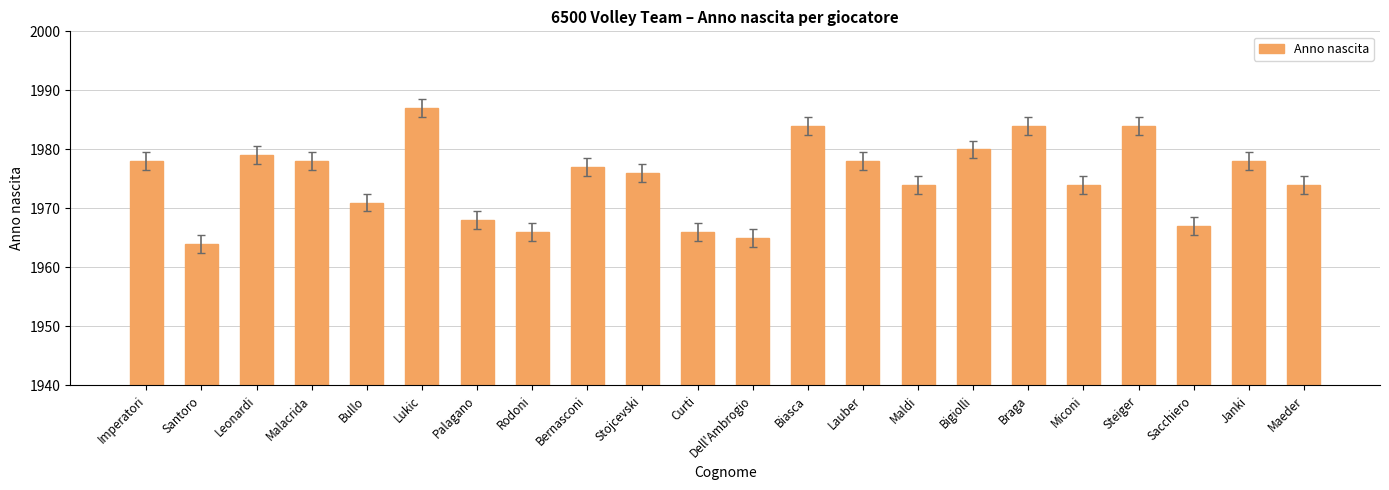

Are the bars grouped side by side (vs. stacked)?

No